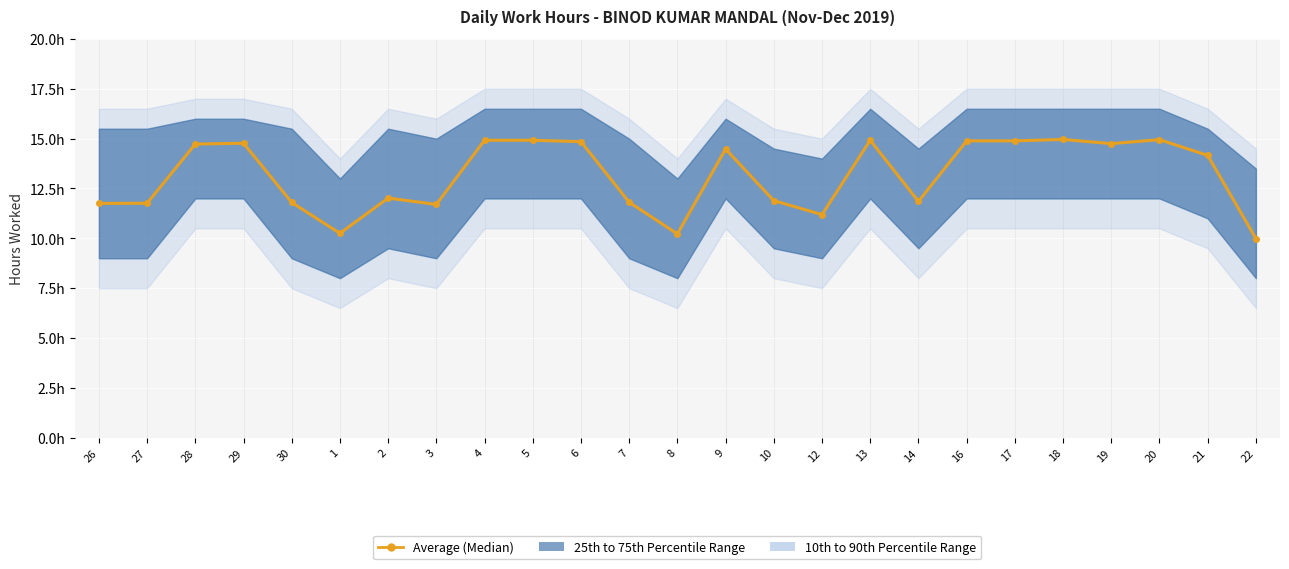

Reading left to right, extract all data points from this chart.

26=11.8	27=11.8	28=14.7	29=14.8	30=11.8	1=10.2	2=12.0	3=11.7	4=14.9	5=14.9	6=14.8	7=11.8	8=10.2	9=14.5	10=11.9	12=11.2	13=14.9	14=11.8	16=14.9	17=14.9	18=15.0	19=14.8	20=14.9	21=14.2	22=10.0